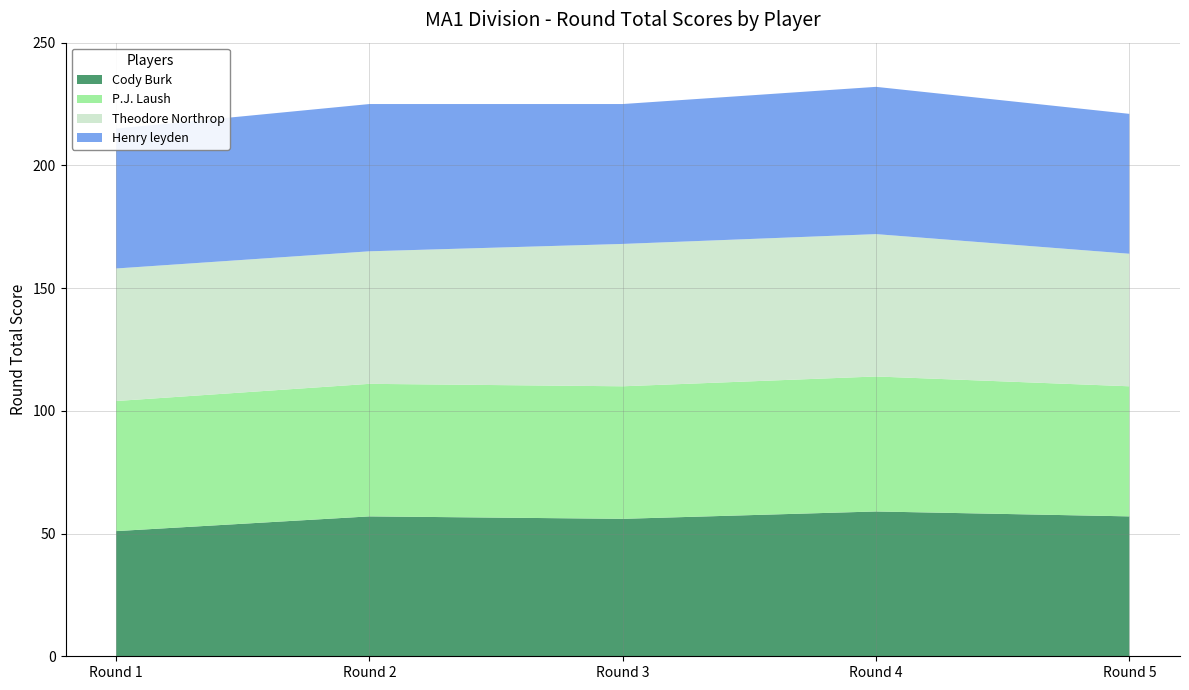

Reading left to right, extract all data points from this chart.

Cody Burk: Round 1=51	Round 2=57	Round 3=56	Round 4=59	Round 5=57
P.J. Laush: Round 1=53	Round 2=54	Round 3=54	Round 4=55	Round 5=53
Theodore Northrop: Round 1=54	Round 2=54	Round 3=58	Round 4=58	Round 5=54
Henry leyden: Round 1=57	Round 2=60	Round 3=57	Round 4=60	Round 5=57